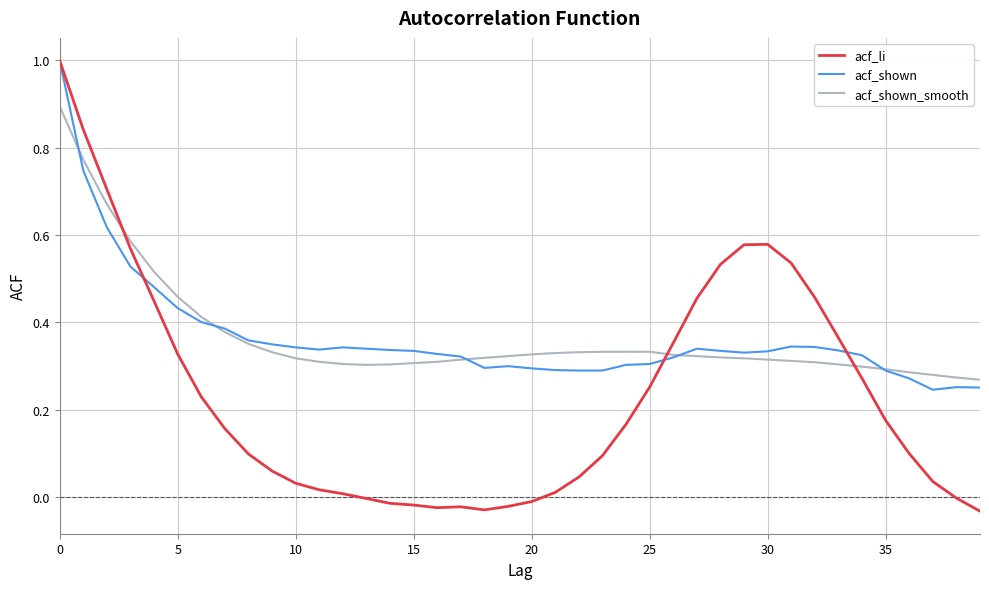

What is the highest value of the acf_shown_smooth series?

0.9